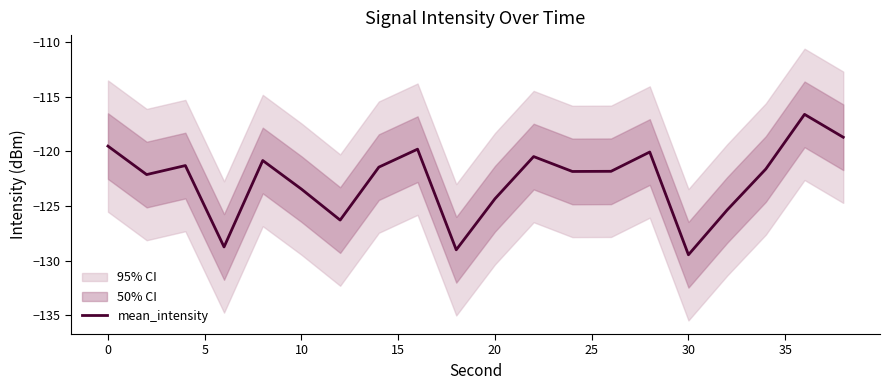

True or false: mean_intensity has a value of -124.3 at 20.

True